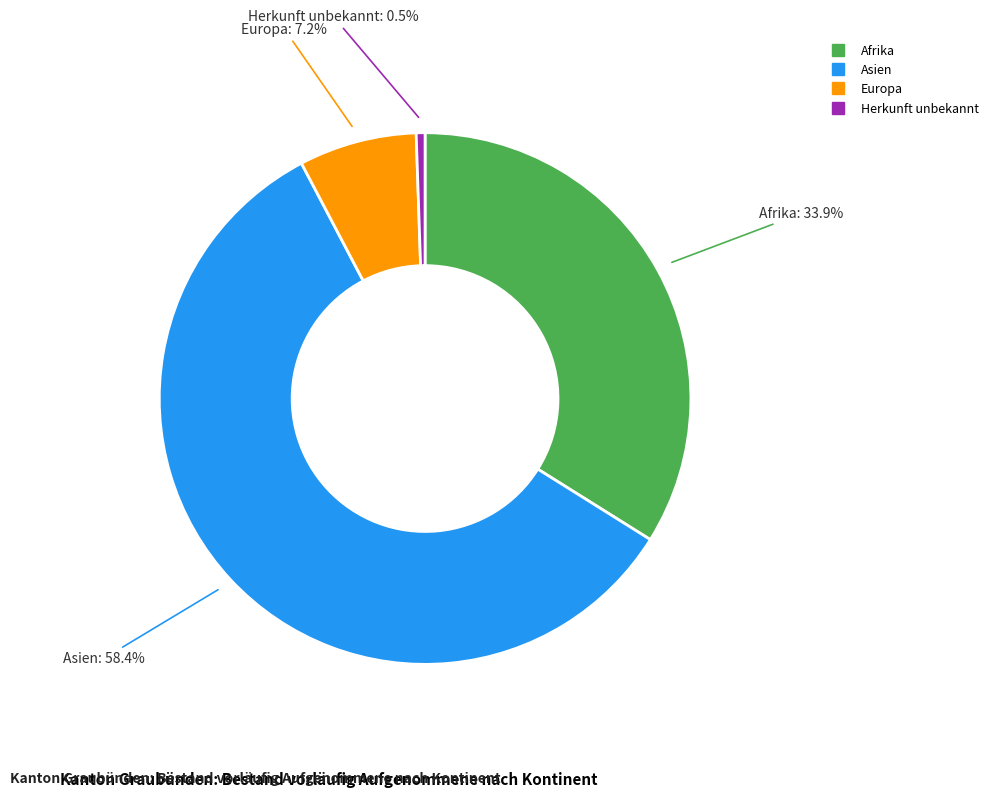

Does any single category account for the majority?

Yes